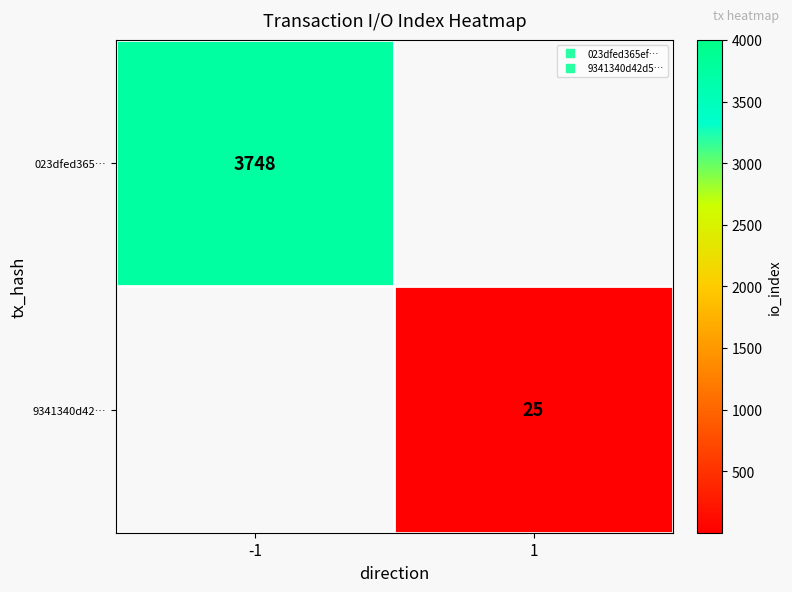

Where is 023dfed365… nearest to the value 3748?

-1